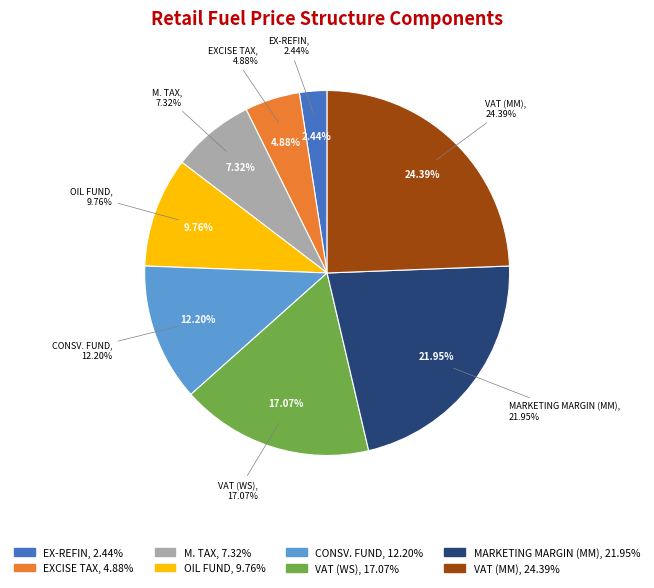

Is there any slice that represents more than half of the pie?

No